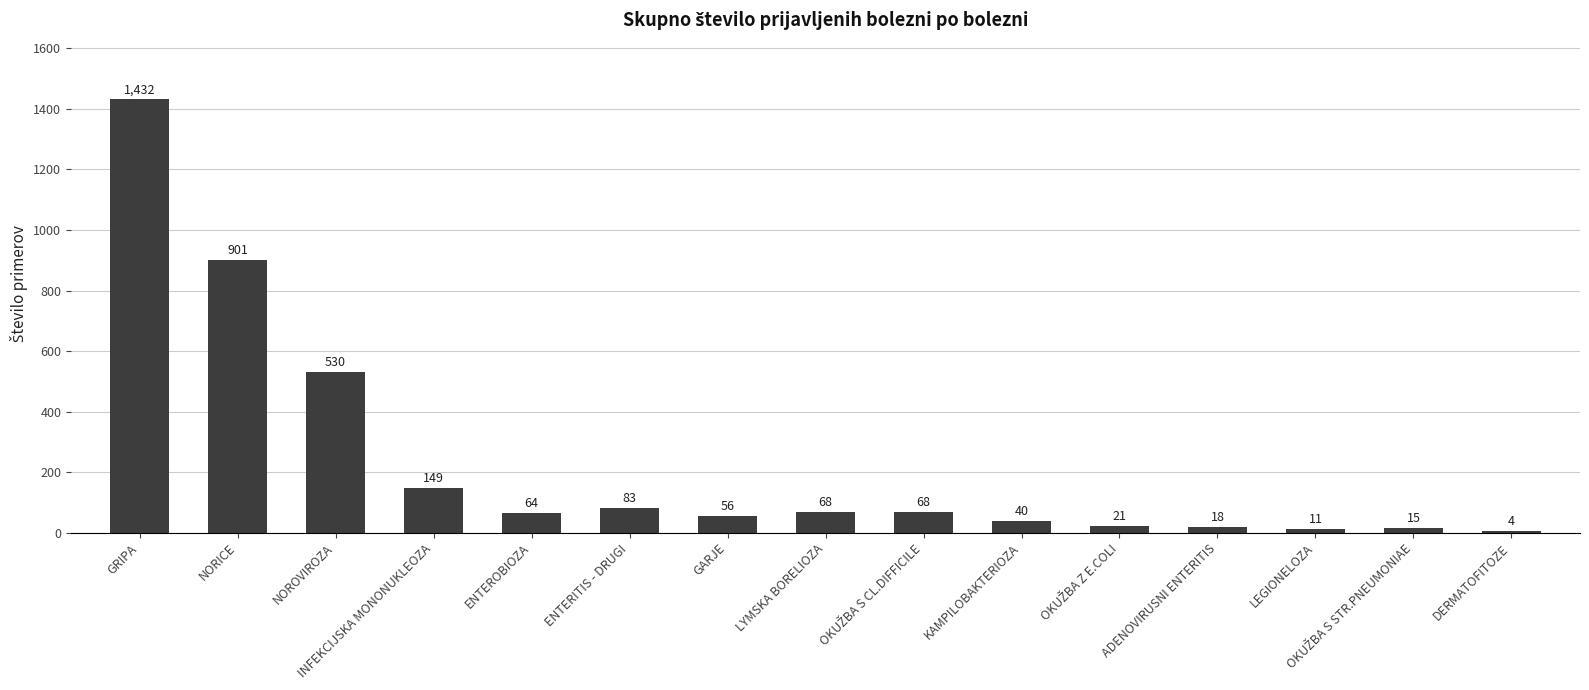

Reading right to left, transcribe all the data shown in this chart.

4	15	11	18	21	40	68	68	56	83	64	149	530	901	1432